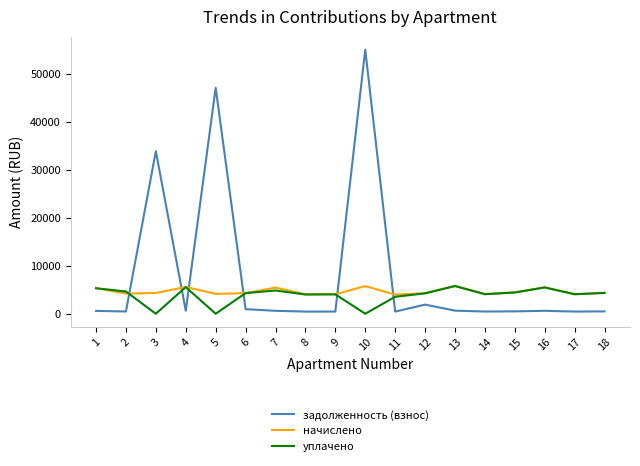

Which series has the largest range (max minus min)?

задолженность (взнос)